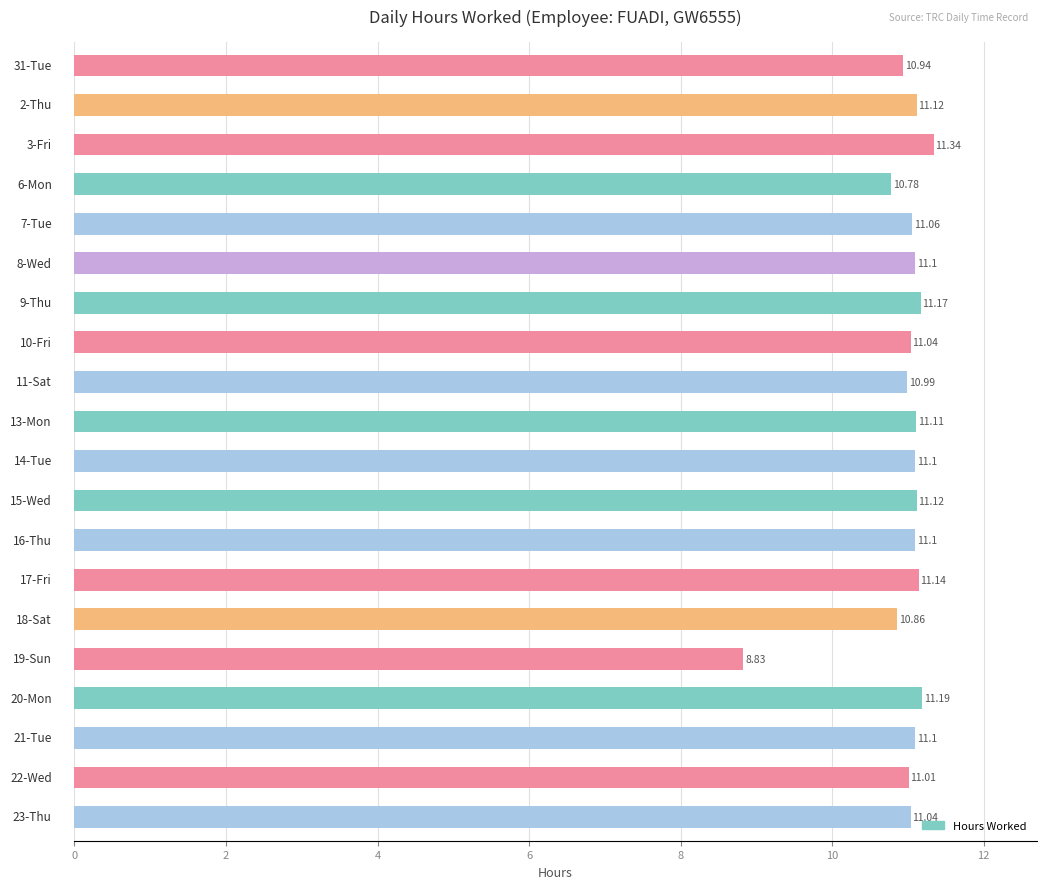

What is the difference between the second highest and second lowest values?

0.4